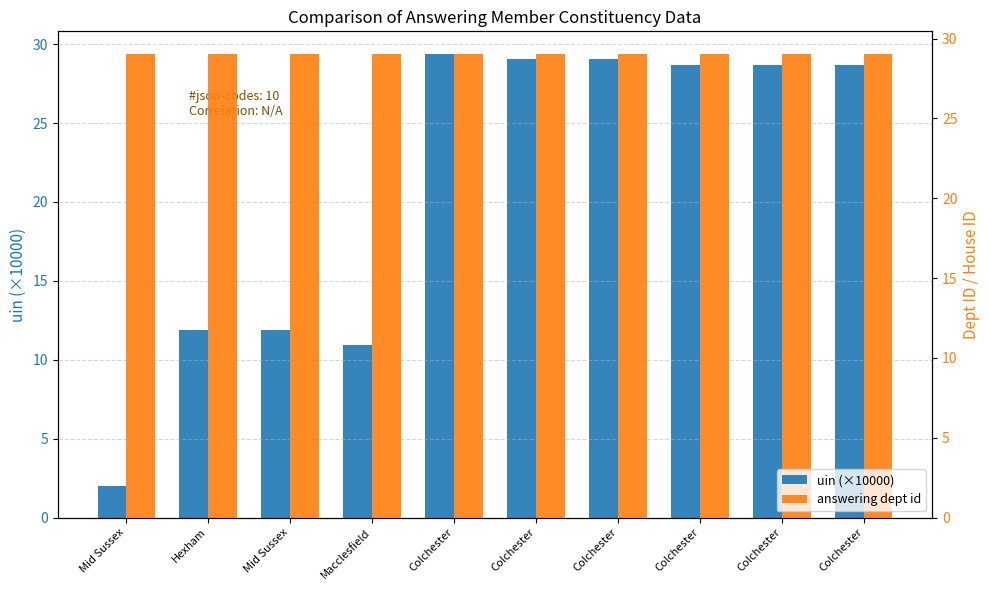

The answering dept id series shows 29.0 at Mid Sussex. True or false?

True